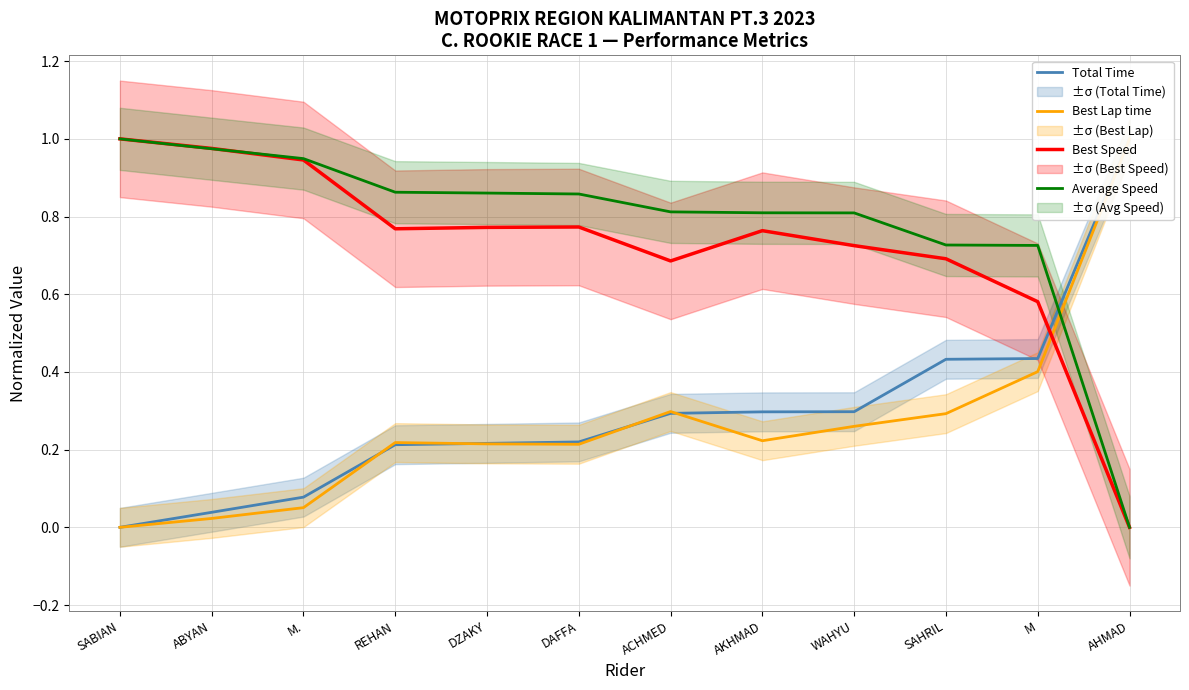

What is the approximate value of Best Lap time at M?

0.4